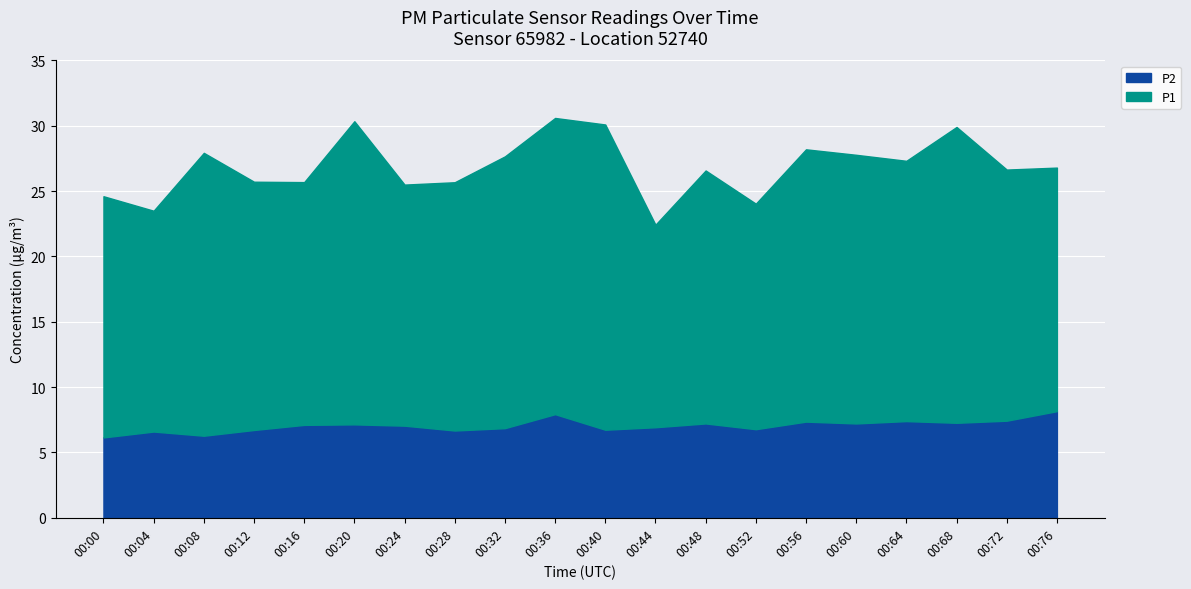

How many lines are shown in the chart?

2